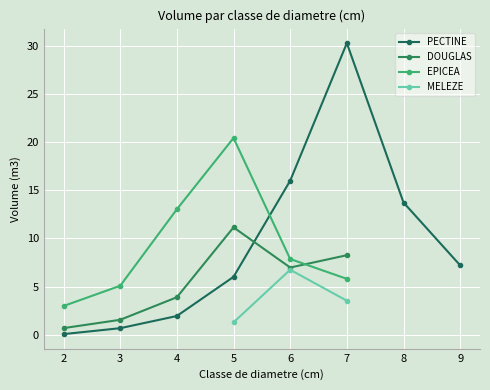

What is the minimum value for PECTINE?

0.1